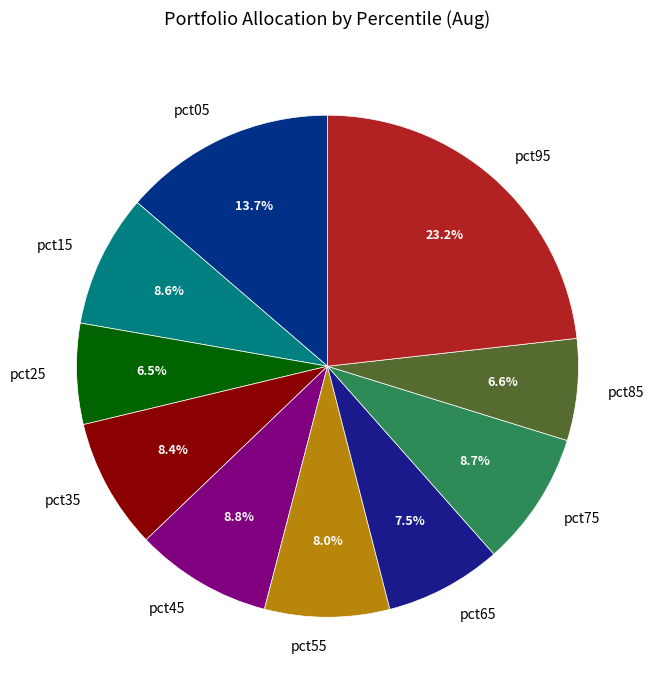

What is the total percentage of pct75 and pct35?

17.1%